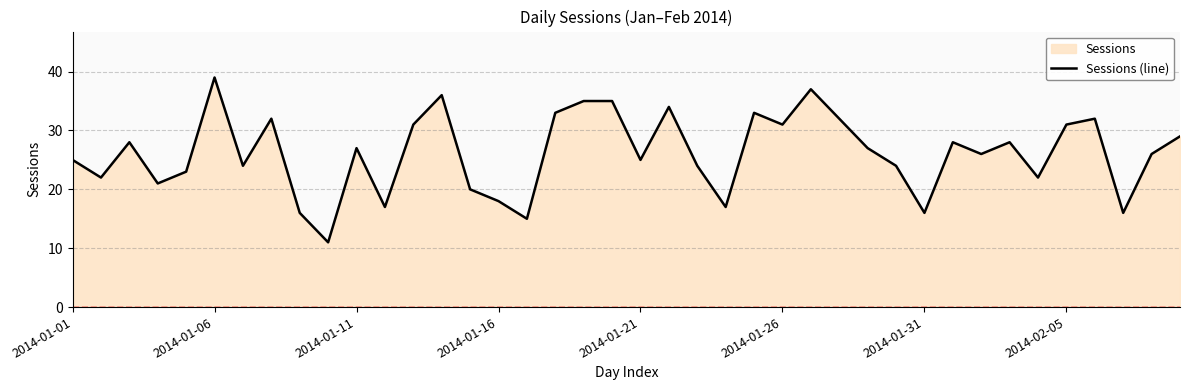

True or false: the data shows 18 at 2014-01-16.

True